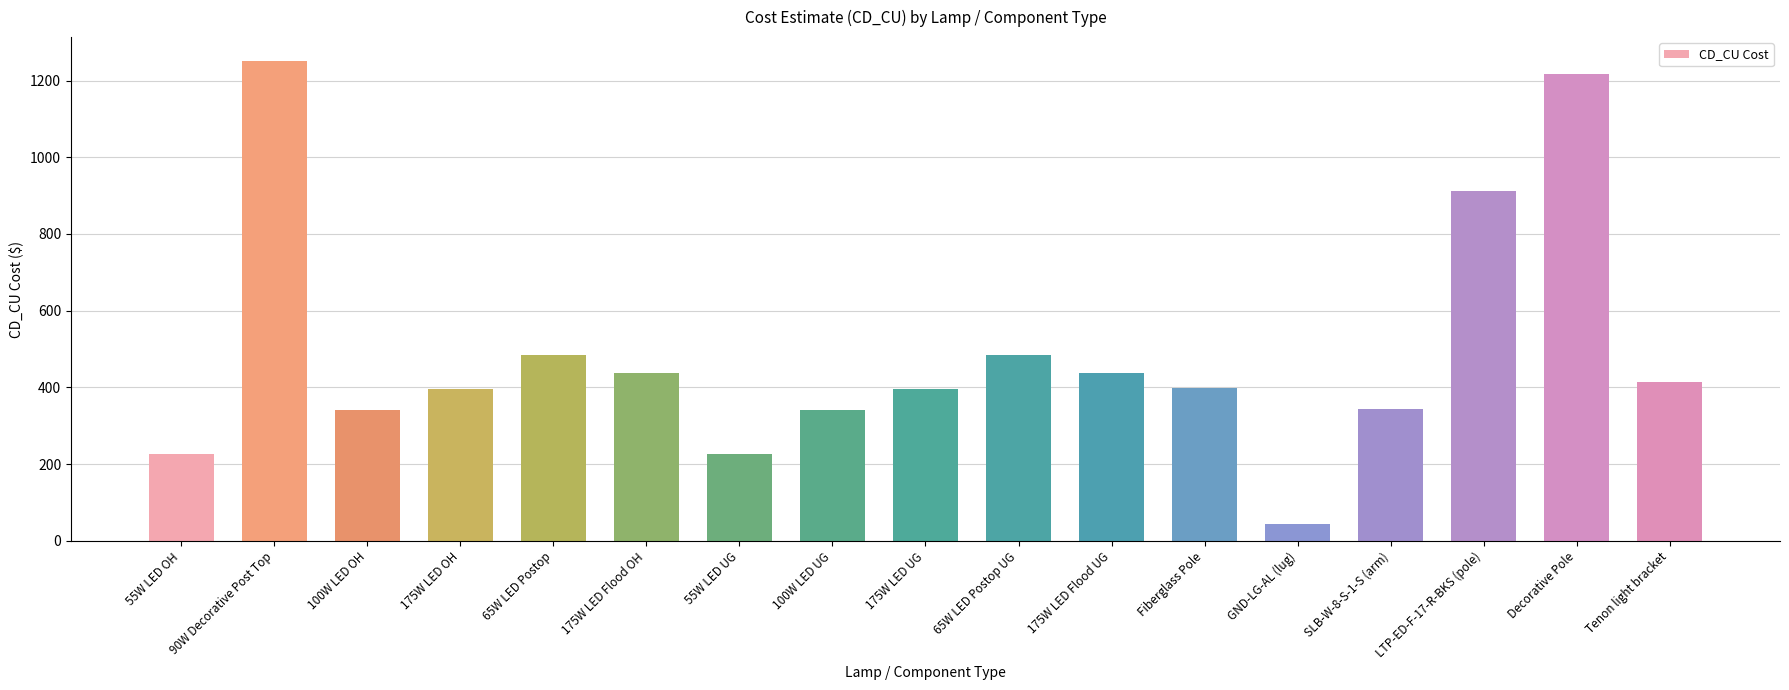

Which has a higher value, LTP-ED-F-17-R-BKS (pole) or 55W LED OH?

LTP-ED-F-17-R-BKS (pole)